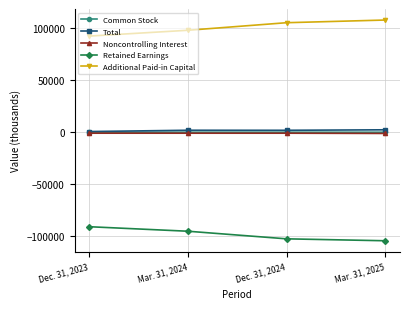

Where does the Retained Earnings series first go above -95268?

Dec. 31, 2023